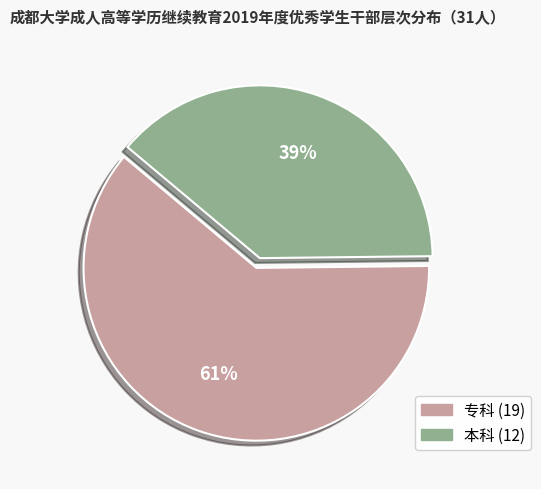

Does 本科 represent more than half of the total?

No